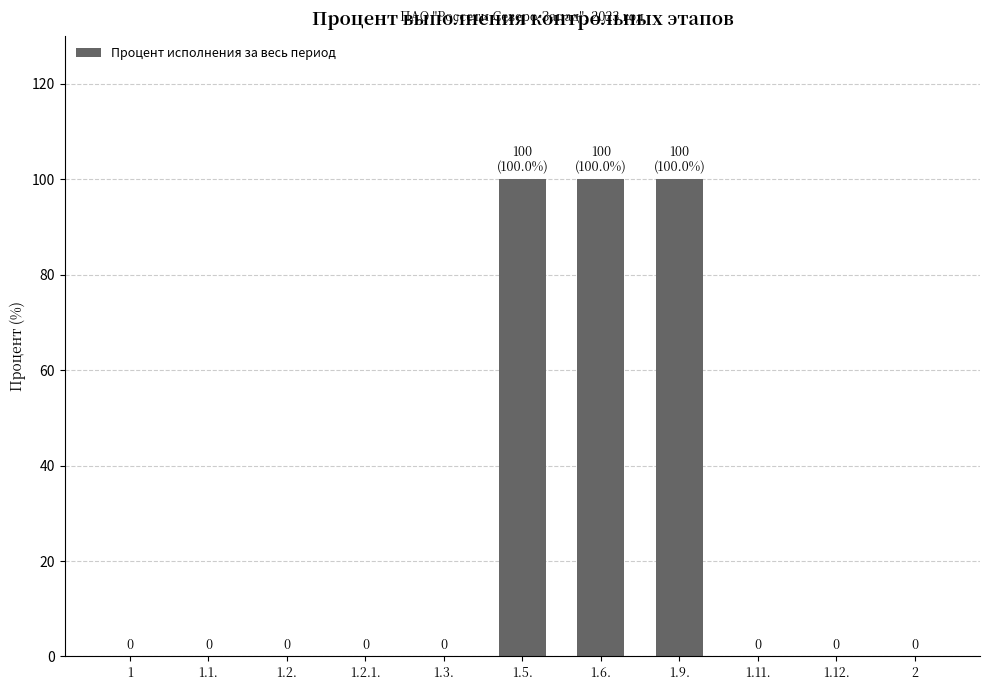

The value at 1.9. is 39. True or false?

False